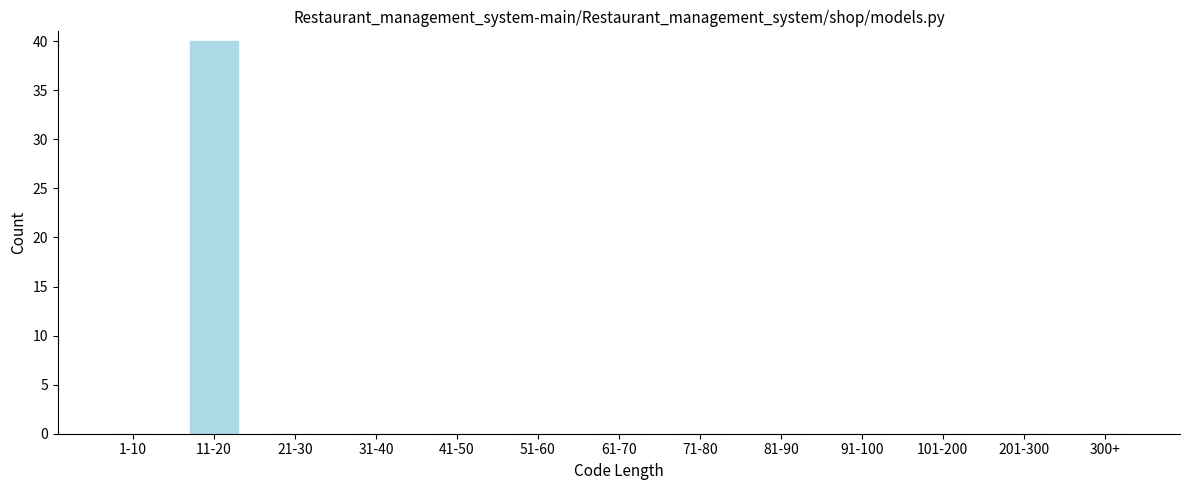

Reading left to right, extract all data points from this chart.

1-10=0	11-20=40	21-30=0	31-40=0	41-50=0	51-60=0	61-70=0	71-80=0	81-90=0	91-100=0	101-200=0	201-300=0	300+=0